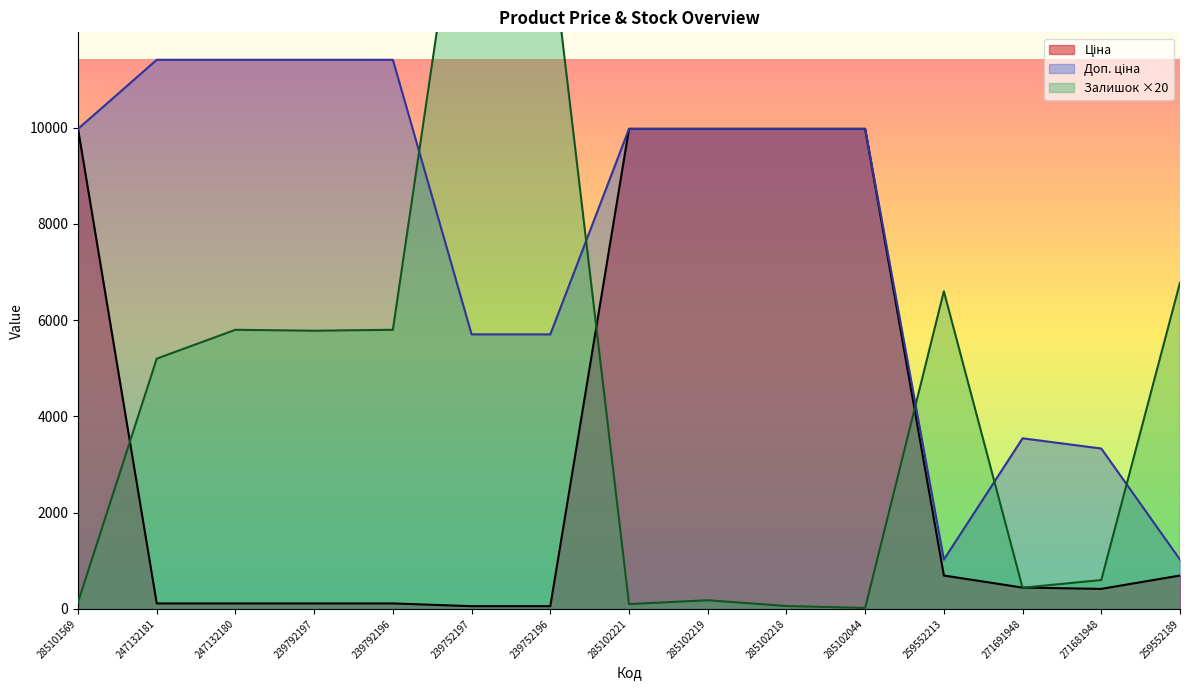

Rank the series by their average value, from lowest to highest.

Ціна, Залишок, Доп. ціна